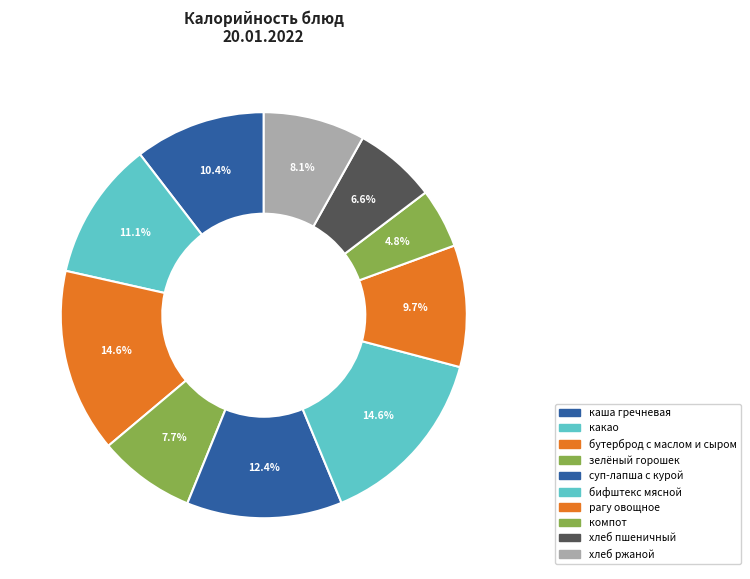

Approximately how many times larger is the value at компот compared to суп-лапша с курой?

0.4